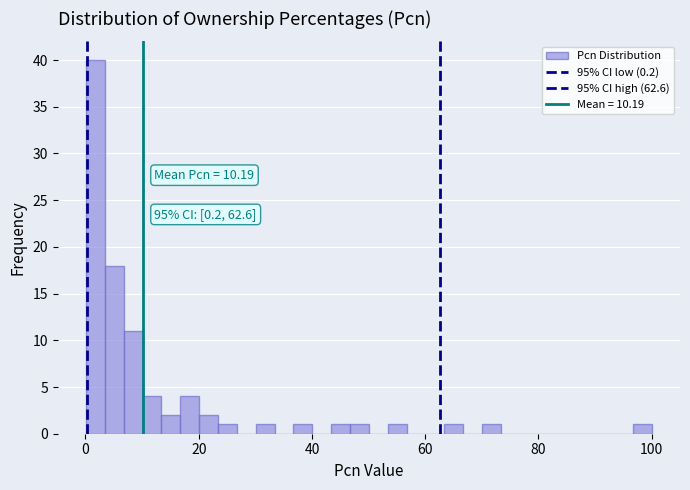

Around what value on the x-axis is the tallest bar? Give the approximate position of its centre, as read against the axis.

2